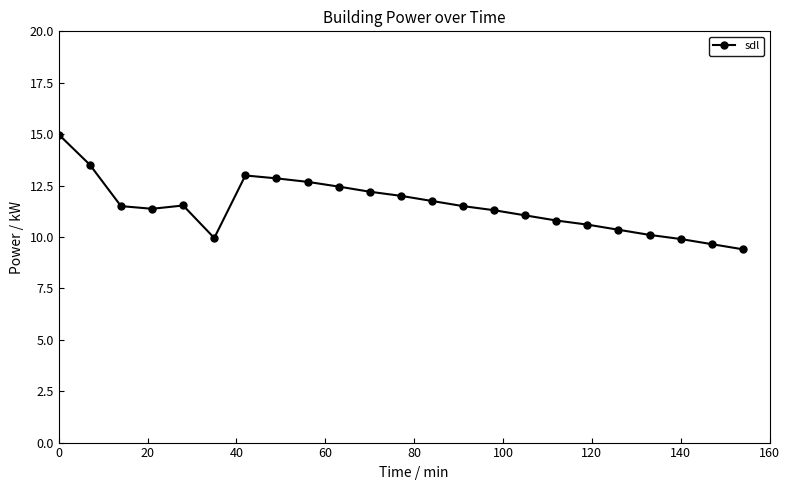

What is the smallest value displayed?

9.4